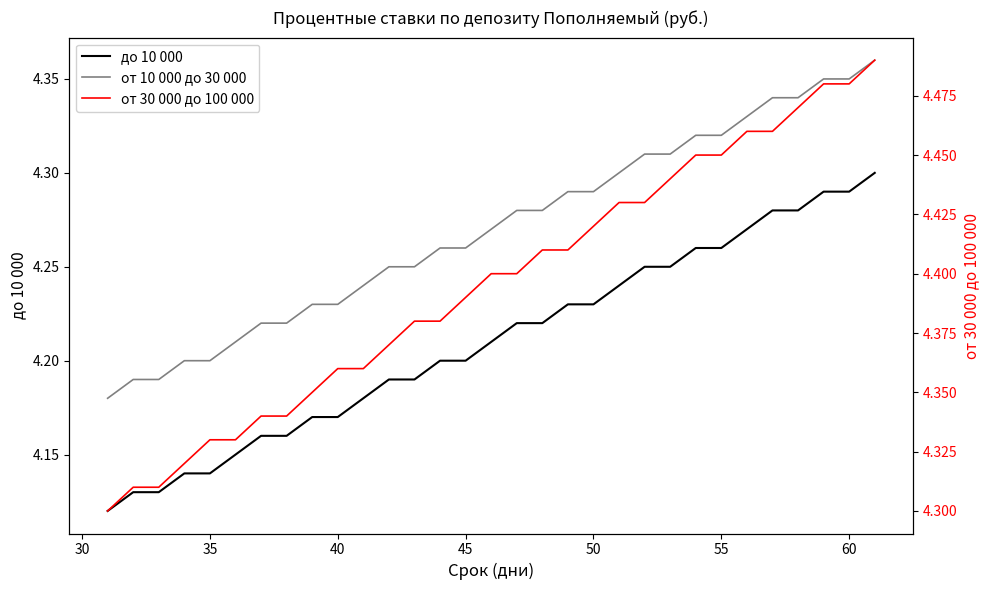

Is this an area chart (filled region under the line)?

No